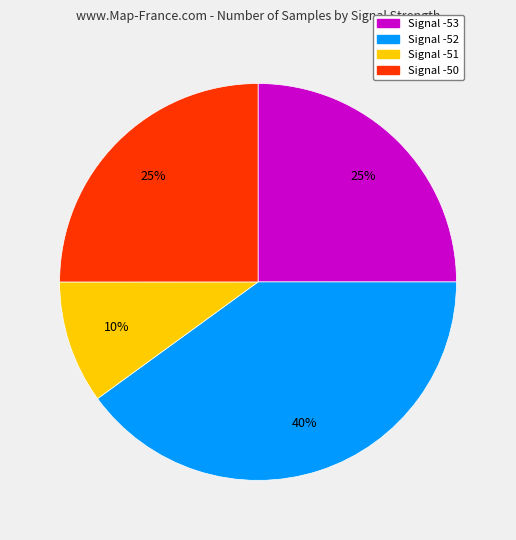

Is there any slice that represents more than half of the pie?

No